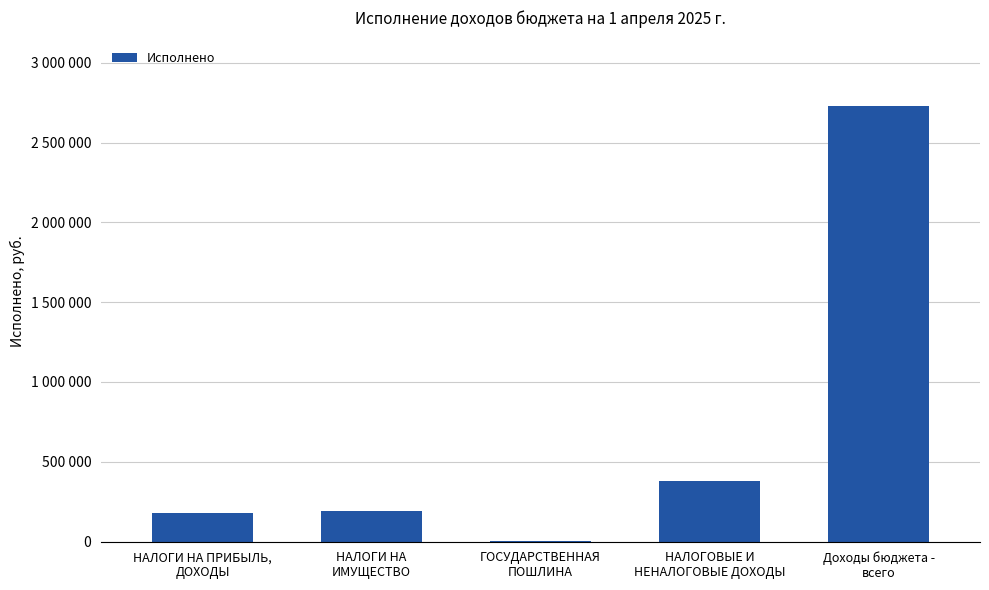

Reading right to left, transcribe all the data shown in this chart.

2730658.3	377915.0	2300.0	189033.8	179581.2